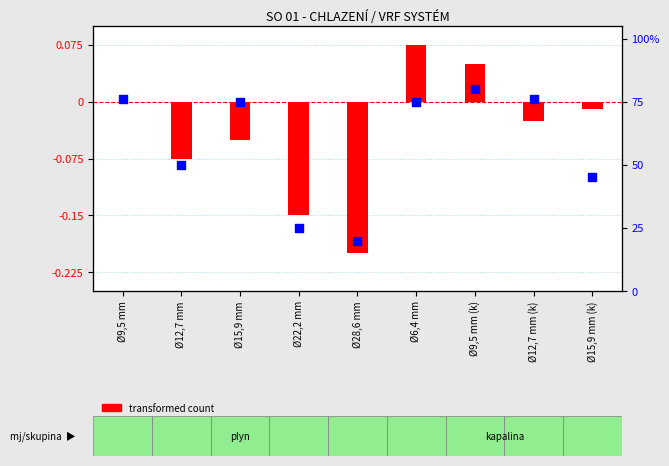

Which series has the largest Y range (max minus min)?

percentile rank within the sample